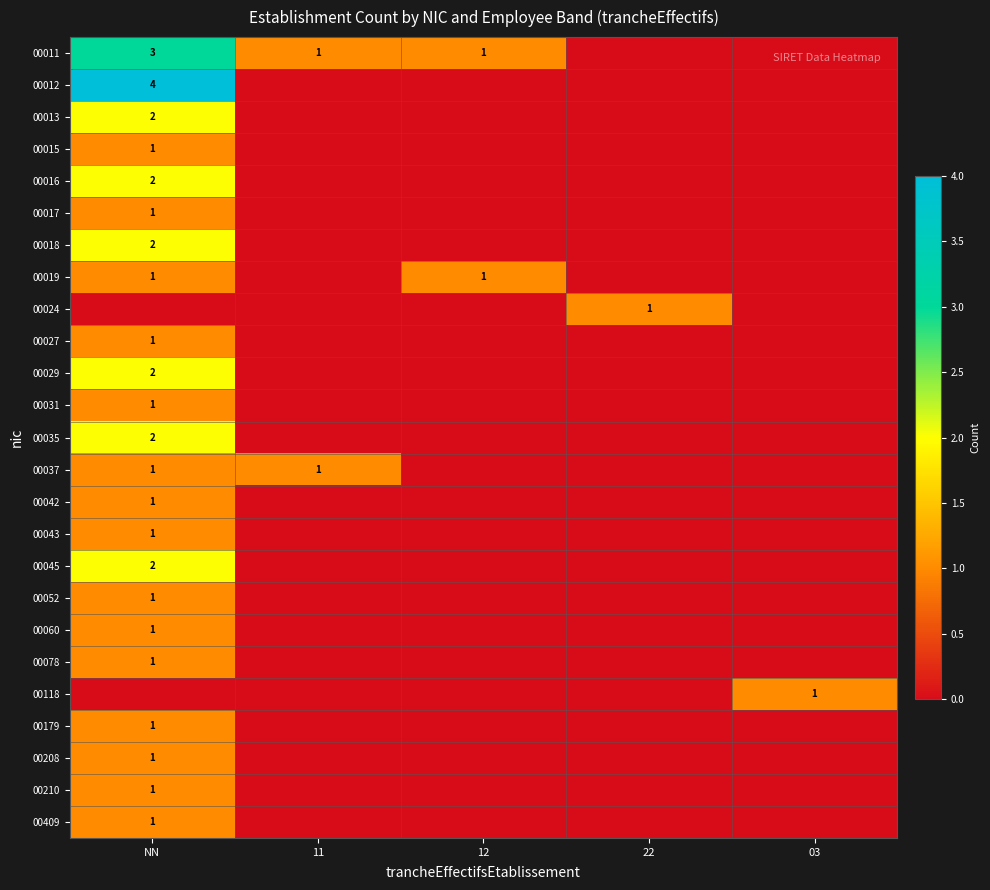

Is it true that 00024 equals 1 at 22?

True